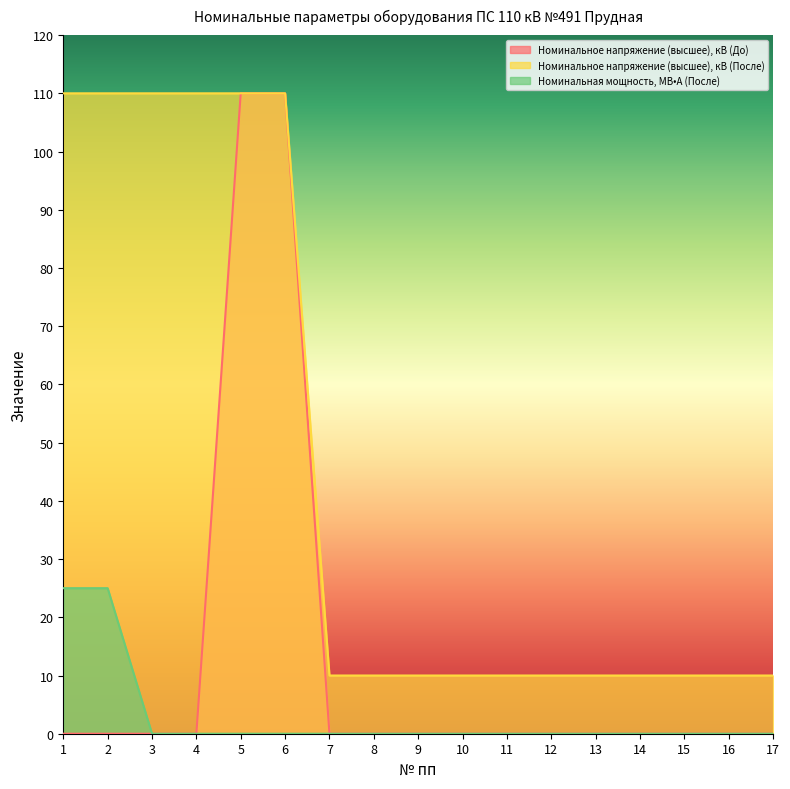

What is the difference between the highest and lowest values at 3?

110